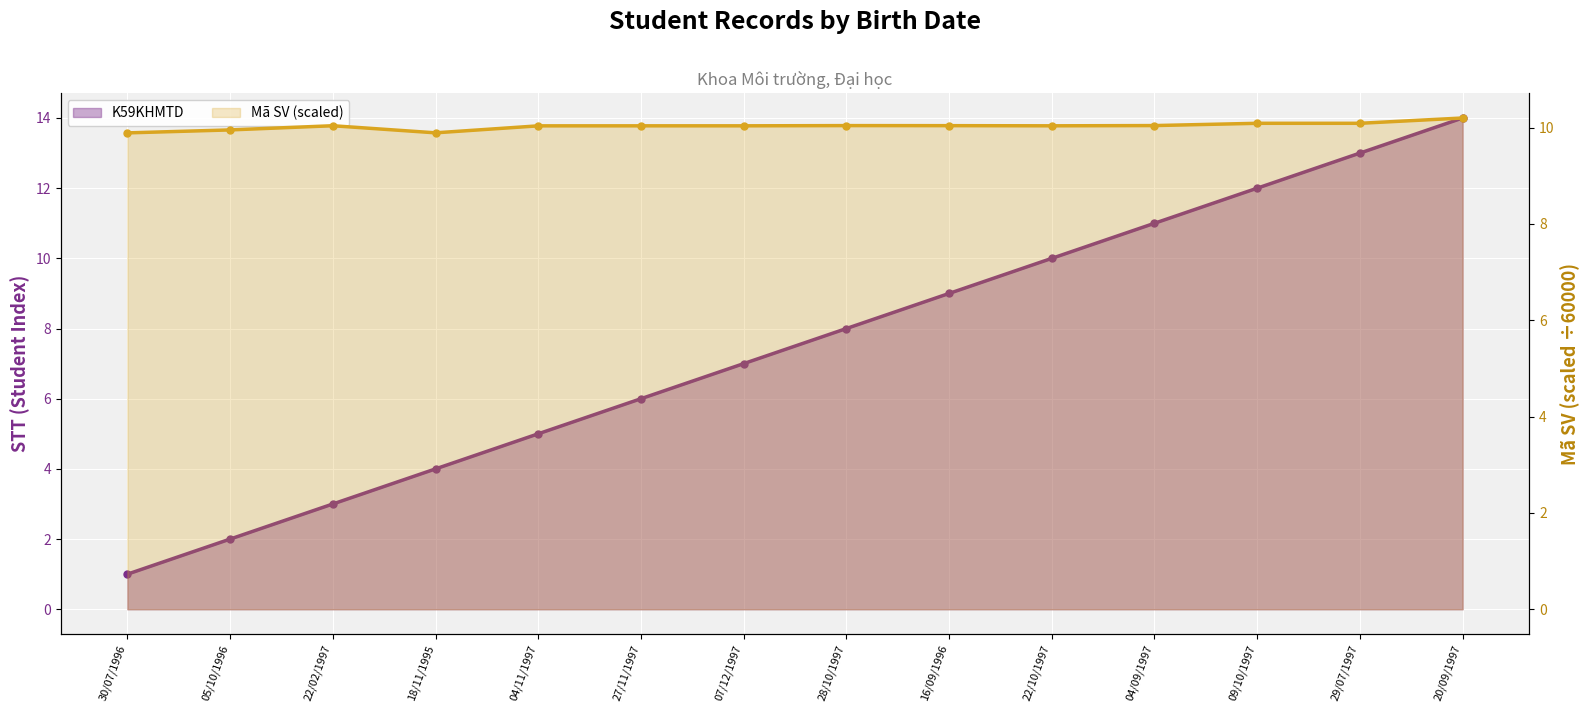

How many values in the Mã SV series are below 10?

3